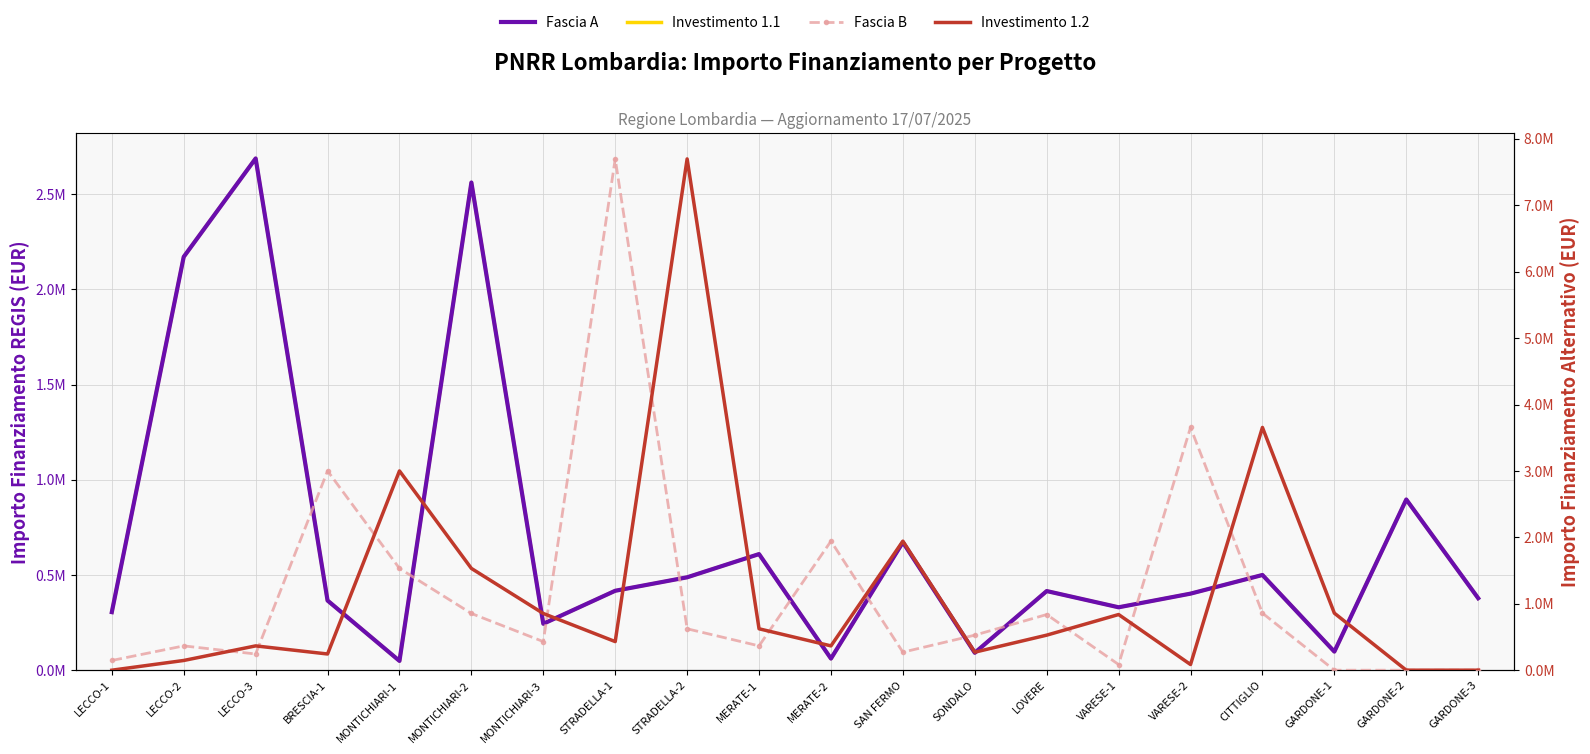

Is the value of Fascia B at GARDONE-2 greater than the value of Investimento 1.1 at BRESCIA-1?

No